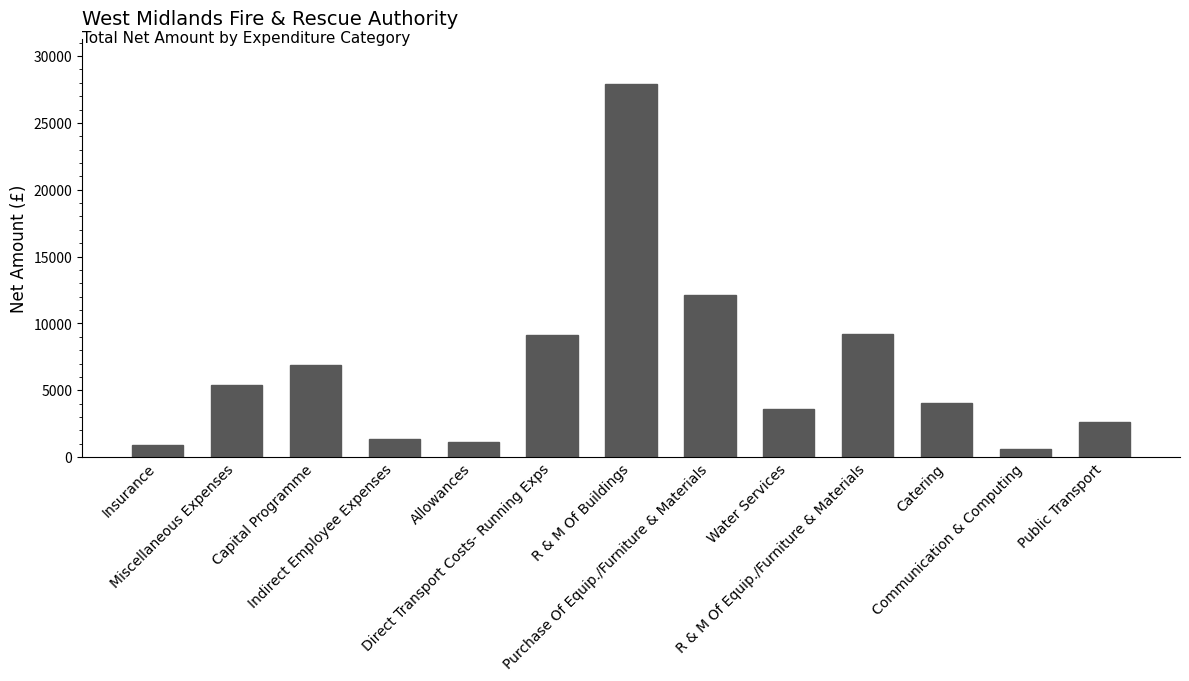

Count the number of categories in the chart.

13